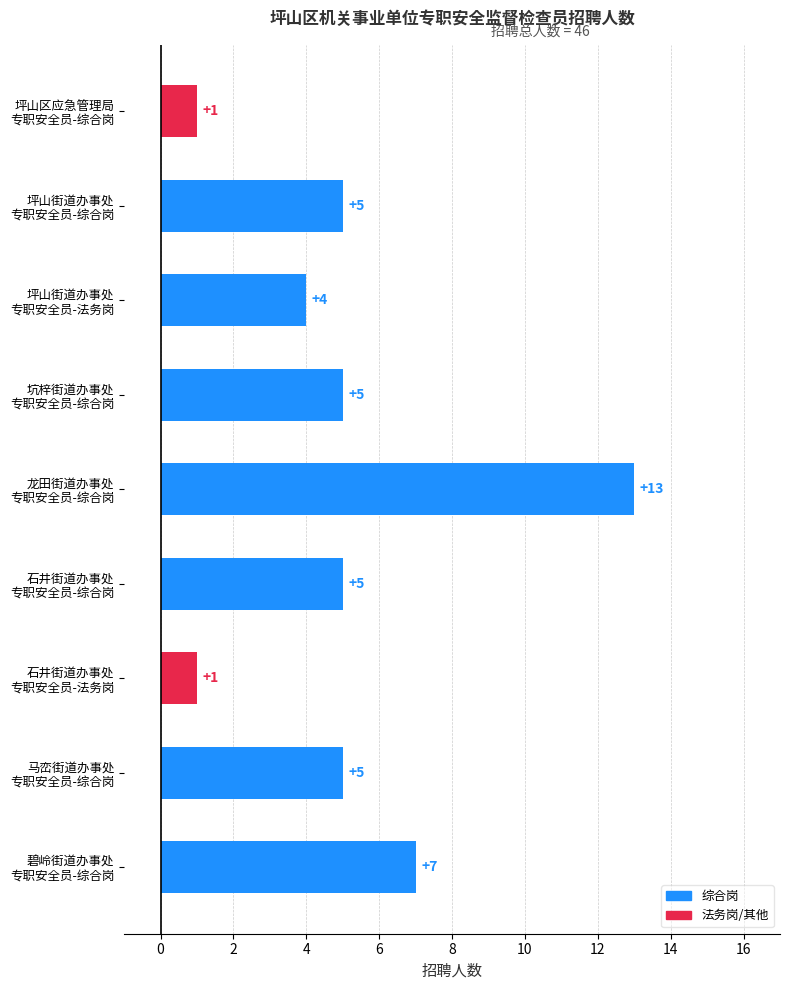

Reading bottom to top, list all the values displayed in this chart.

7	5	1	5	13	5	4	5	1